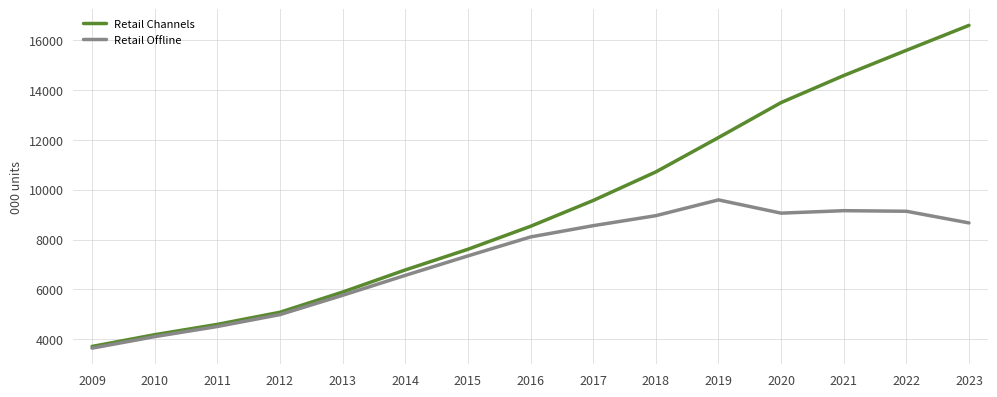

At how many categories does at least one series exceed 16312?

1